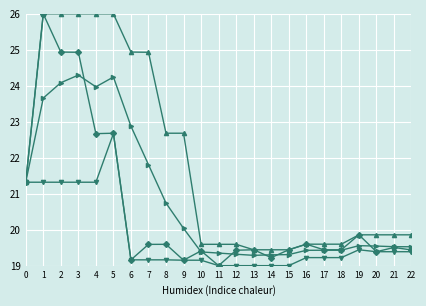

What is the spread (max minus min) of values at 18?

0.4